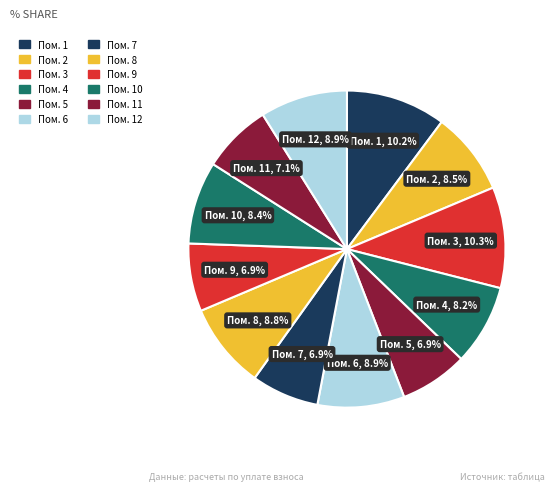

How many segments does this pie chart have?

12